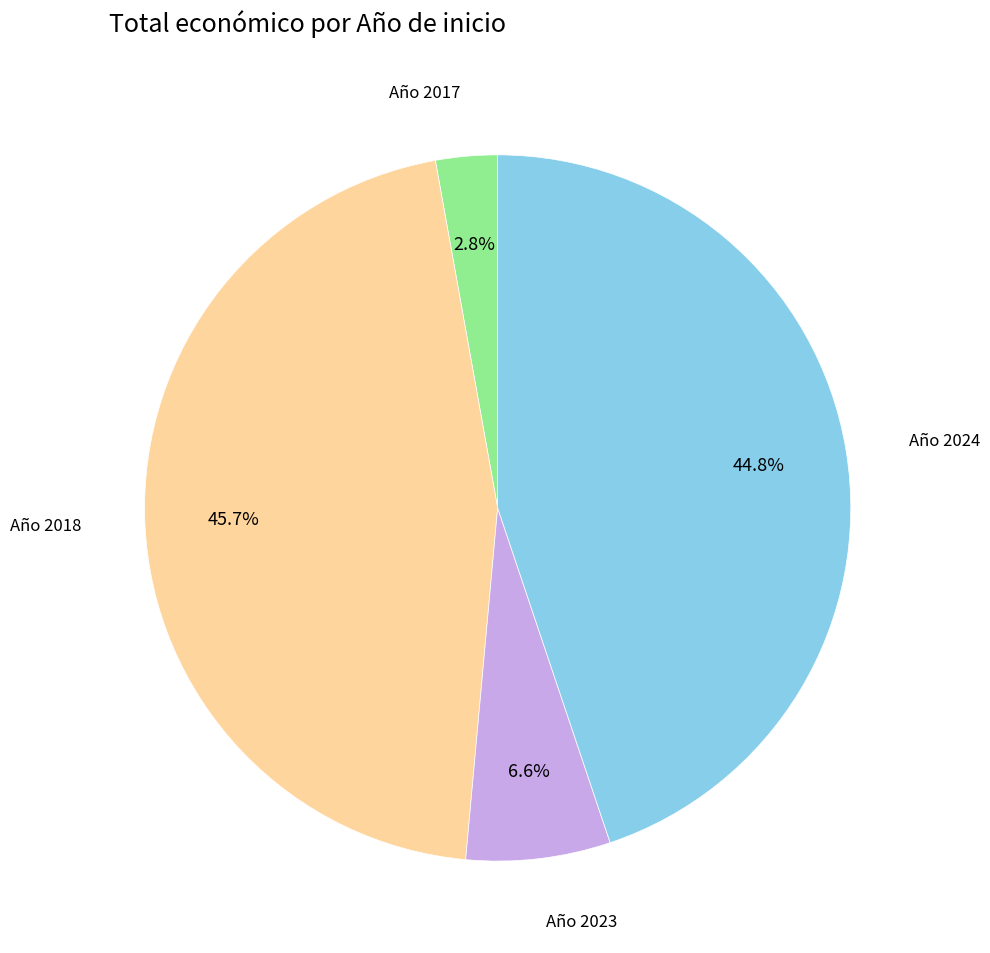

Is there any slice that represents more than half of the pie?

No